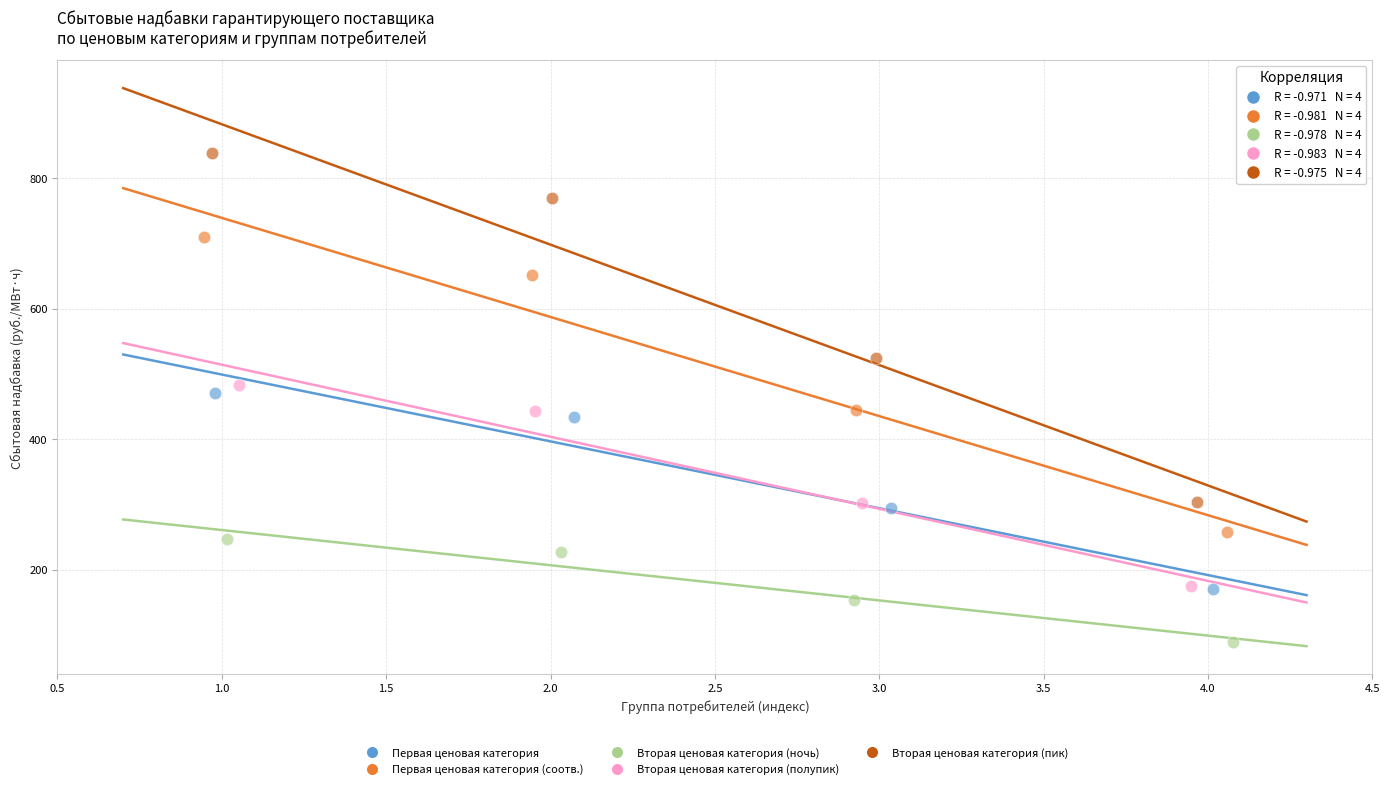

Which series contains the highest Y value?

Вторая ценовая категория (пик)